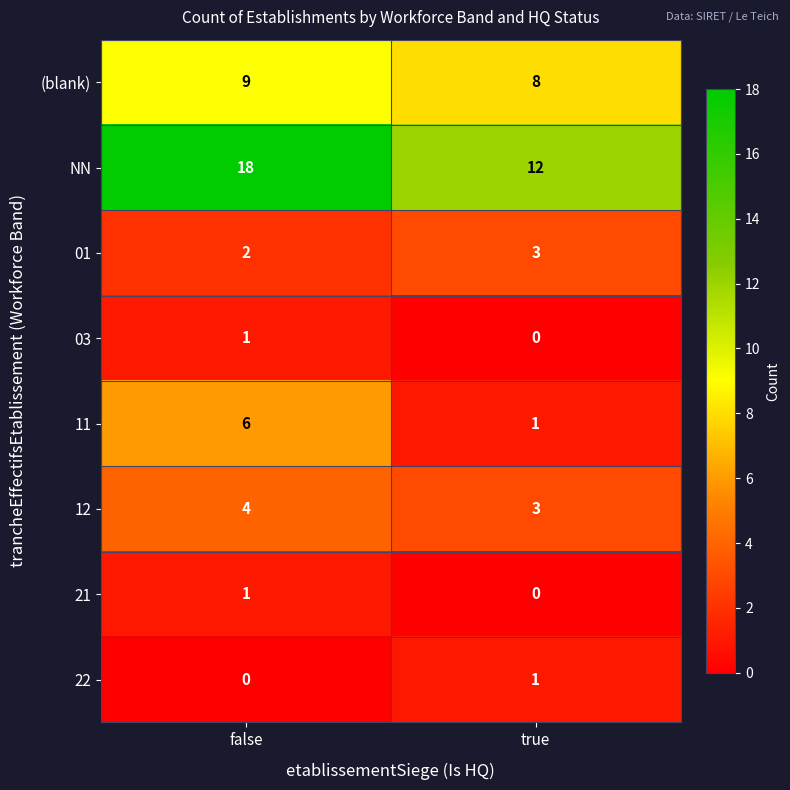

What value does the NN series have at false?

18